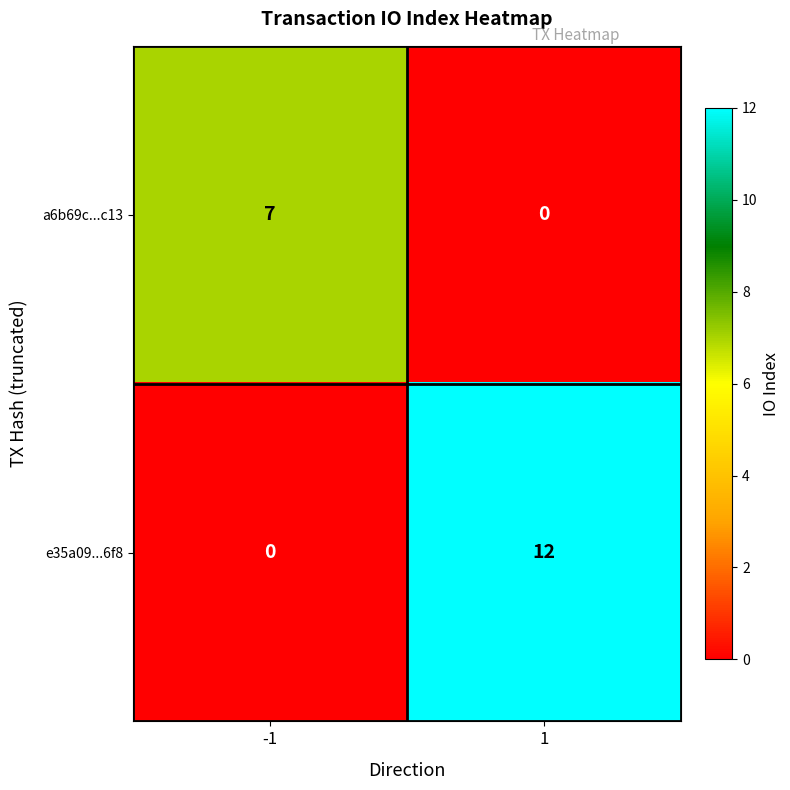

What is the highest value of the e35a09...6f8 series?

12